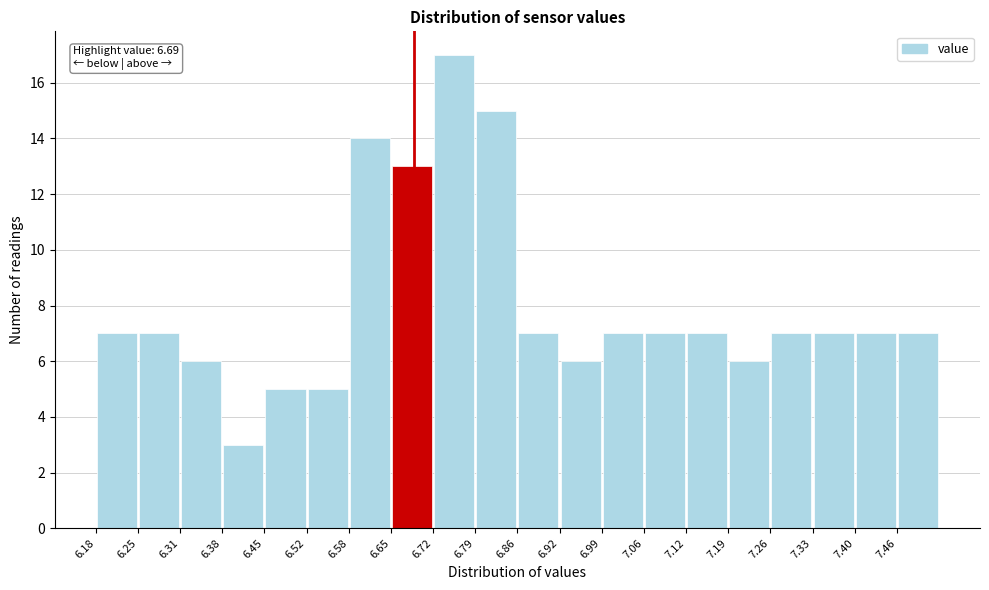

Over which range of the x-axis is the bar tallest?

6.72 to 6.79